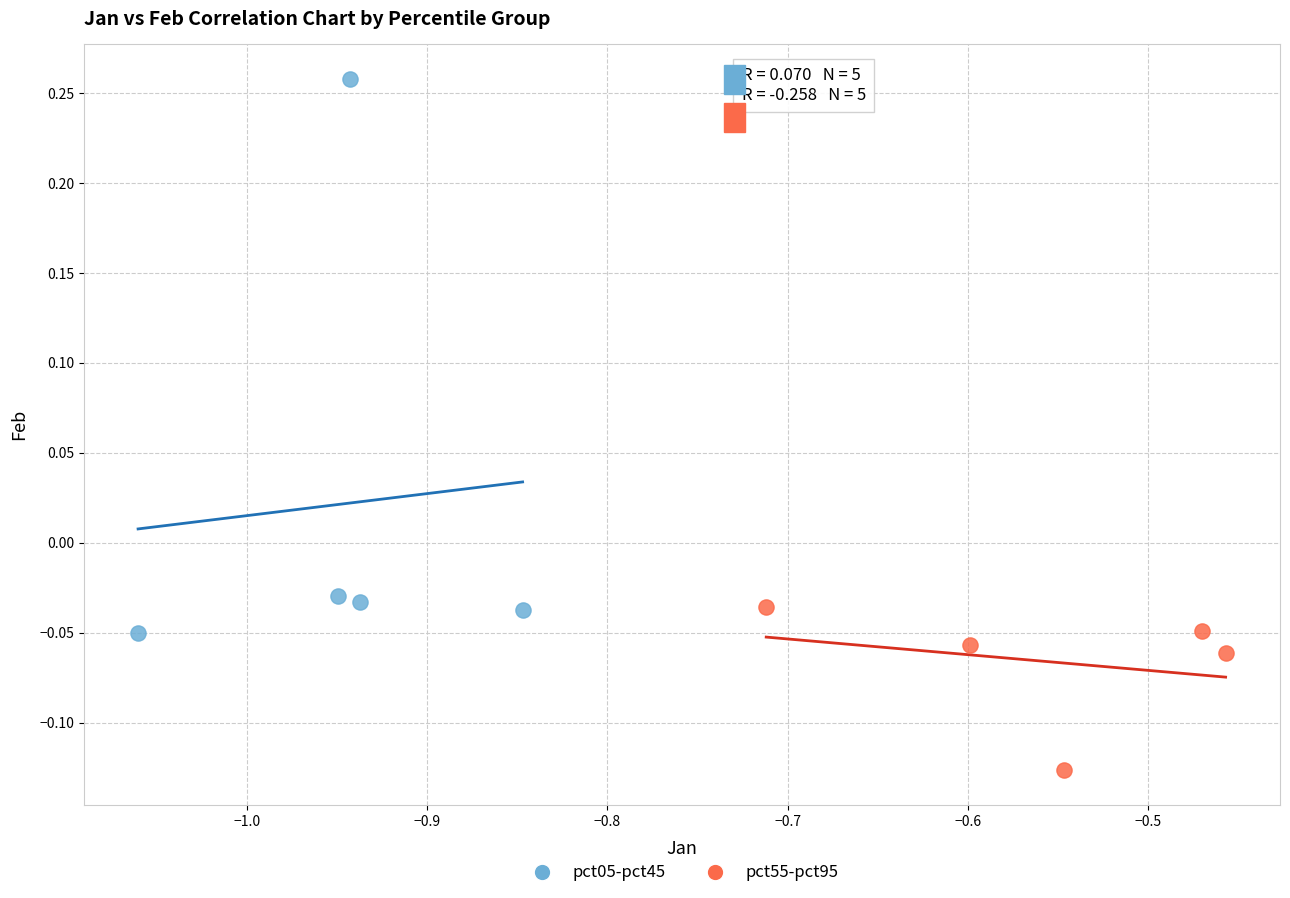

Which series reaches the maximum Y coordinate?

pct05-pct45